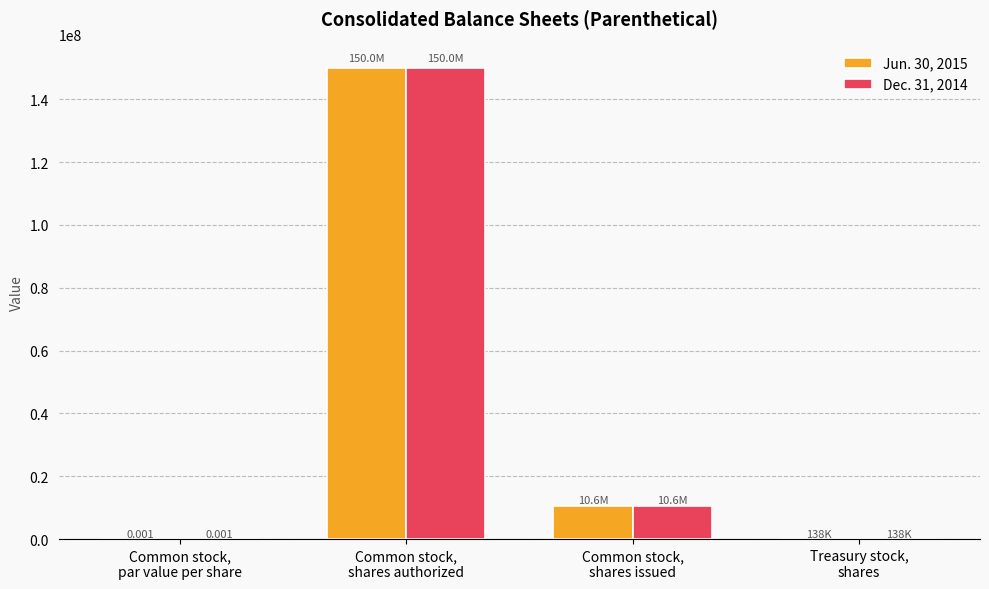

What is the average value of the Jun. 30, 2015 series?

40180010.5